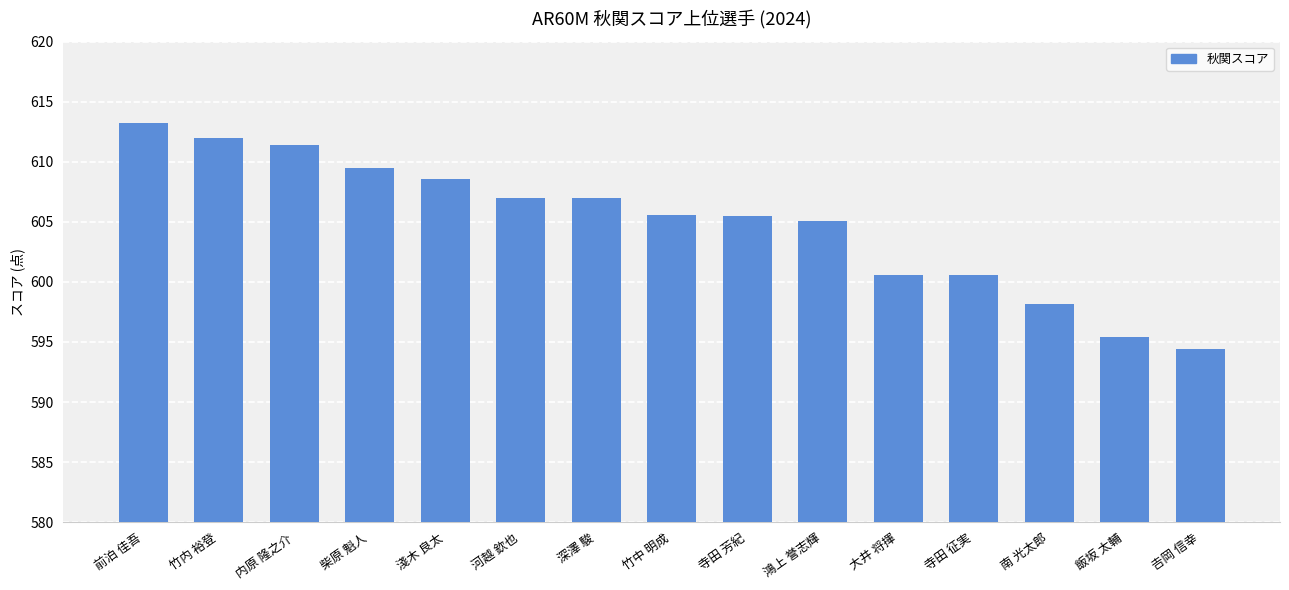

What position from the left is 竹中 明成?

8